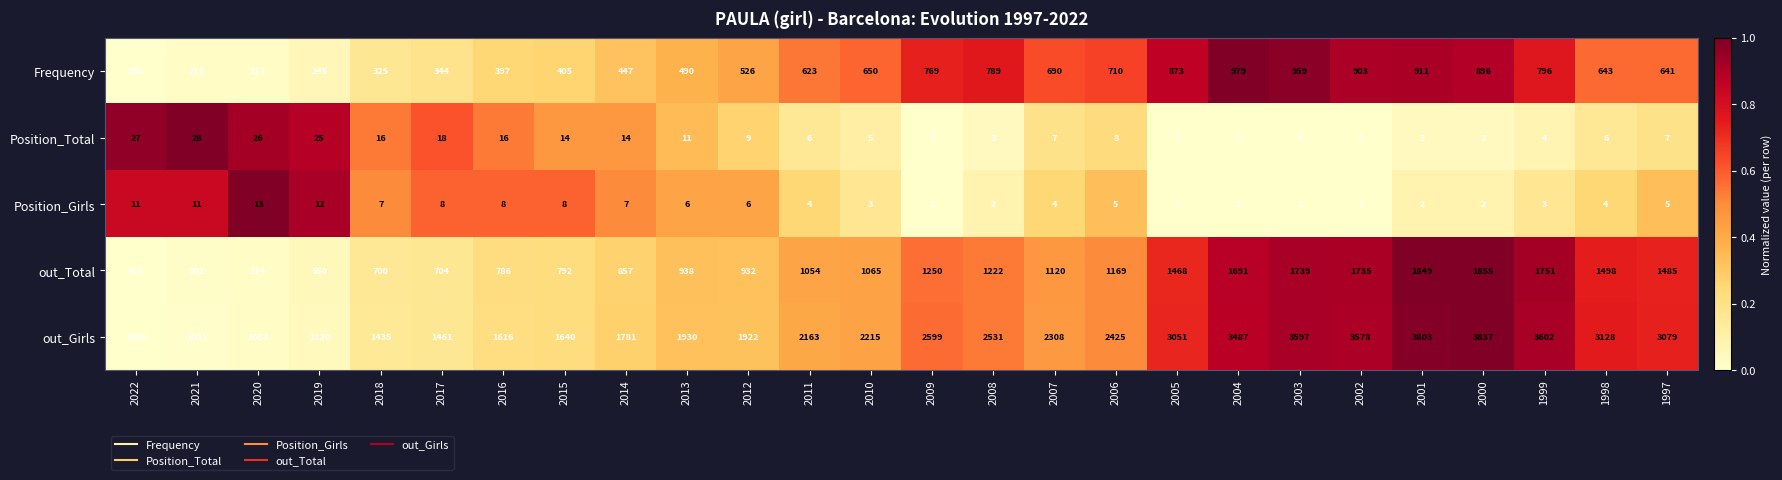

Is the value of Position_Total at 2001 greater than the value of Frequency at 2014?

No